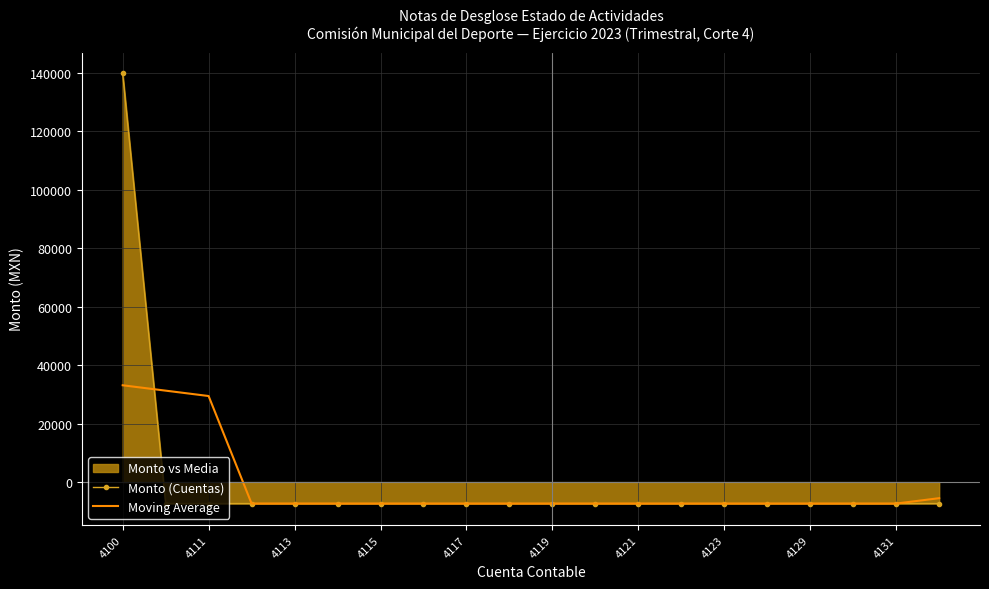

What is the maximum value for Moving Average?

33089.4